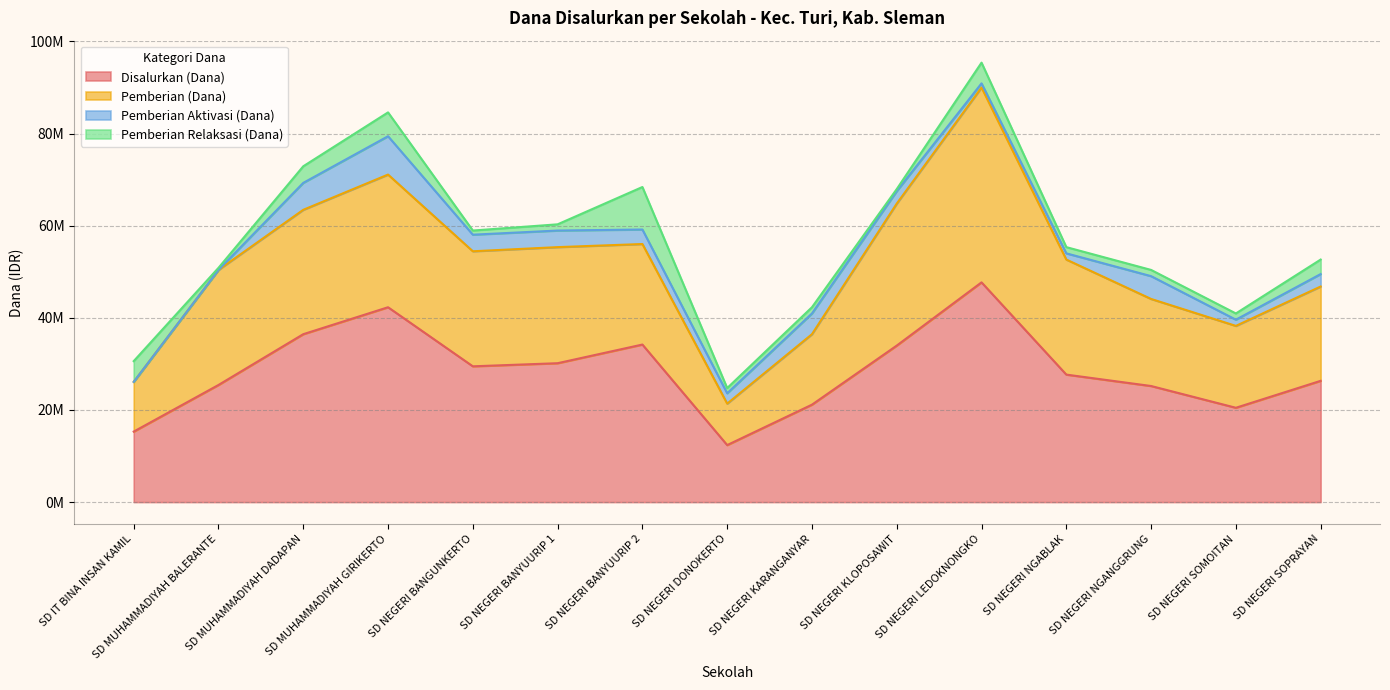

True or false: Pemberian (Dana) and Pemberian Aktivasi (Dana) cross at least once.

False